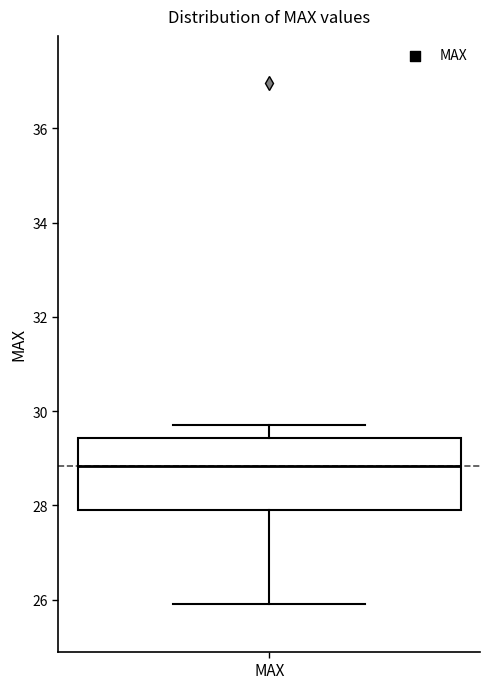

Read this box plot against the y-axis: the position of the median line, the range covered by the box, and the ends of both whiskers. The values are not printed on the chart, so give them approximately, as read against the axis.

median 28.8, box 28.0 to 29.4, whiskers 26.0 to 29.8